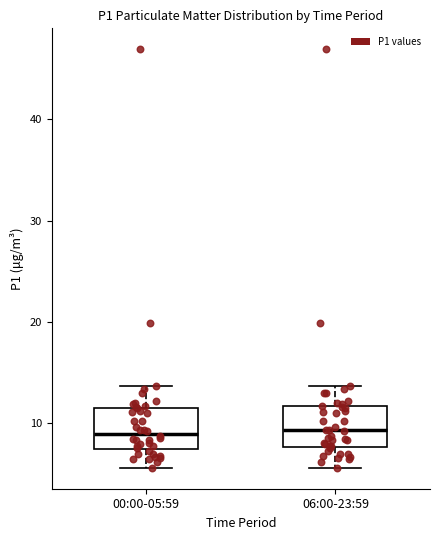

Reading left to right, transcribe this box plot: for each box, give where its median line is, the range the box spans, and where its two whiskers end, as read against the y-axis. The values are not printed on the chart, so give them approximately, as read against the axis.

00:00-05:59: median 9, box 7 to 12, whiskers 6 to 14
06:00-23:59: median 9, box 8 to 12, whiskers 6 to 14